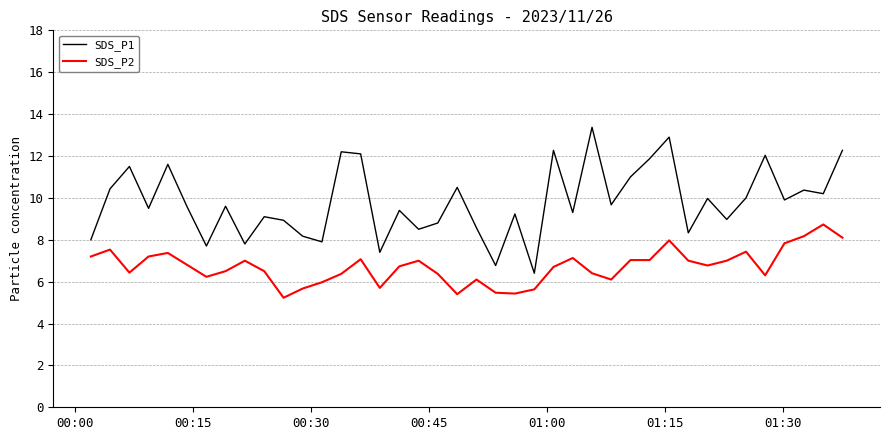

What is the difference between the maximum and minimum values in the SDS_P1 series?

7.0